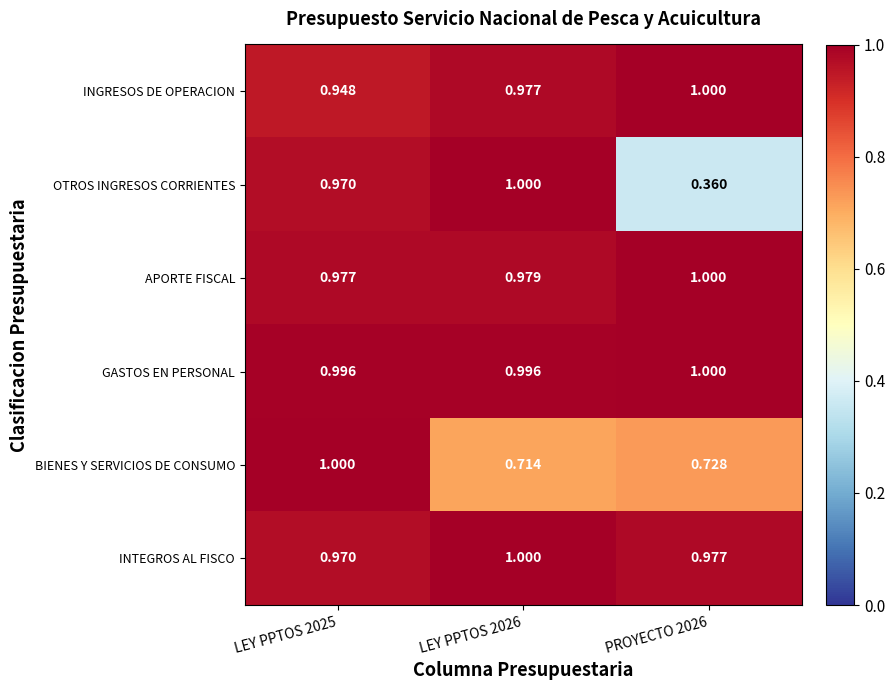

What is the difference between the highest and lowest values at LEY PPTOS 2025?

0.1